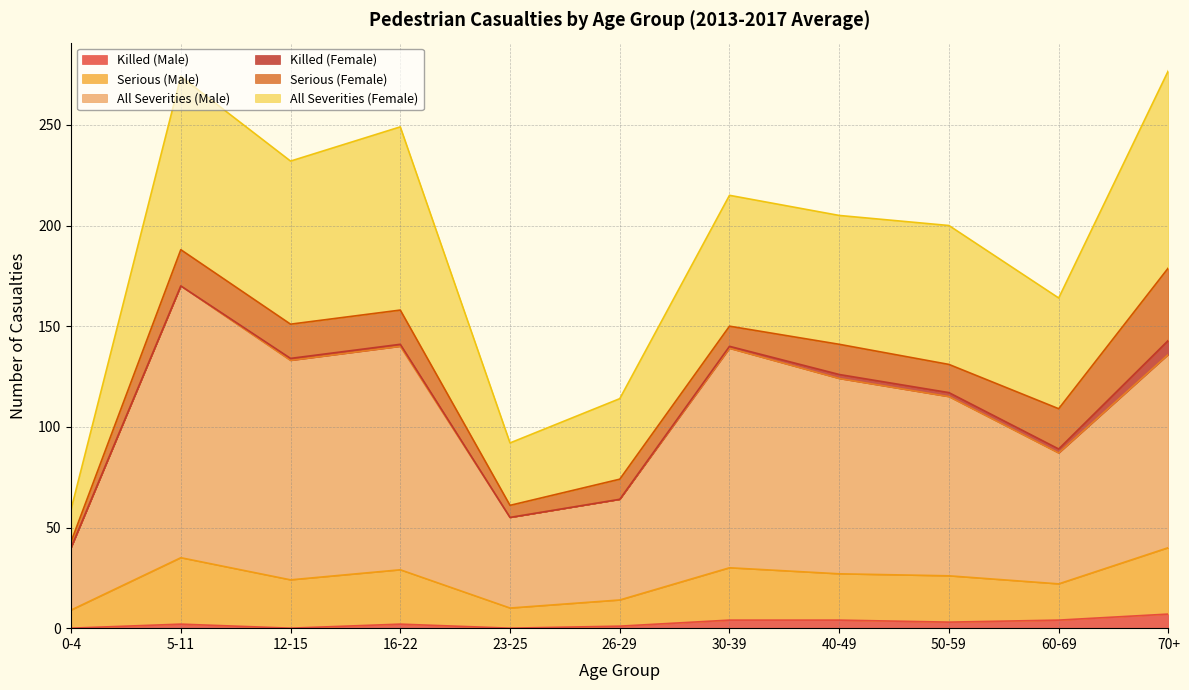

What is the spread (max minus min) of values at 30-39?

211